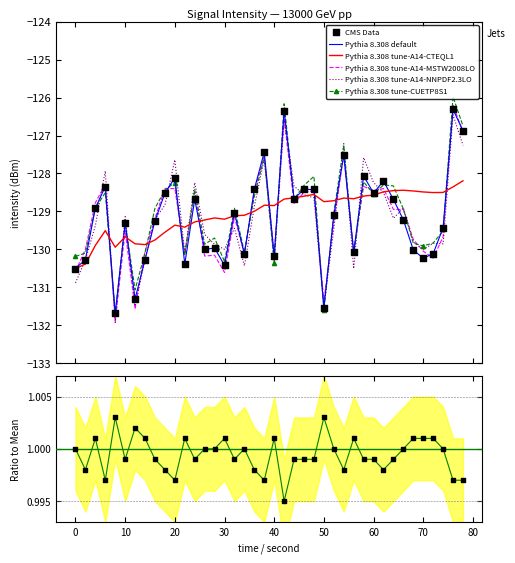

What is the maximum value for Pythia 8.308 tune-CUETP8S1?

-126.0